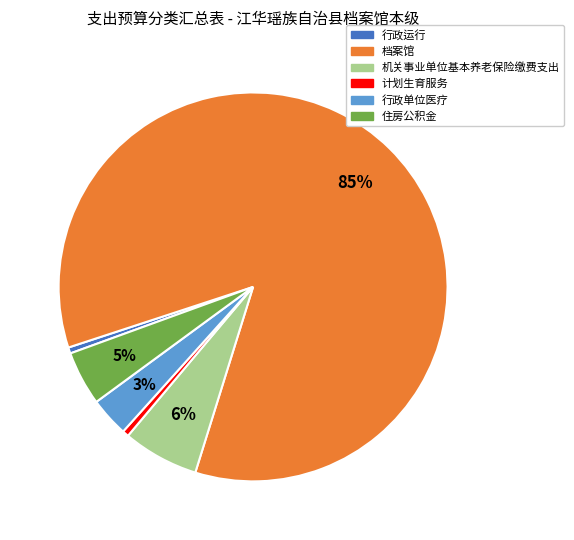

To the nearest percent, what portion does 住房公积金 represent?

5%